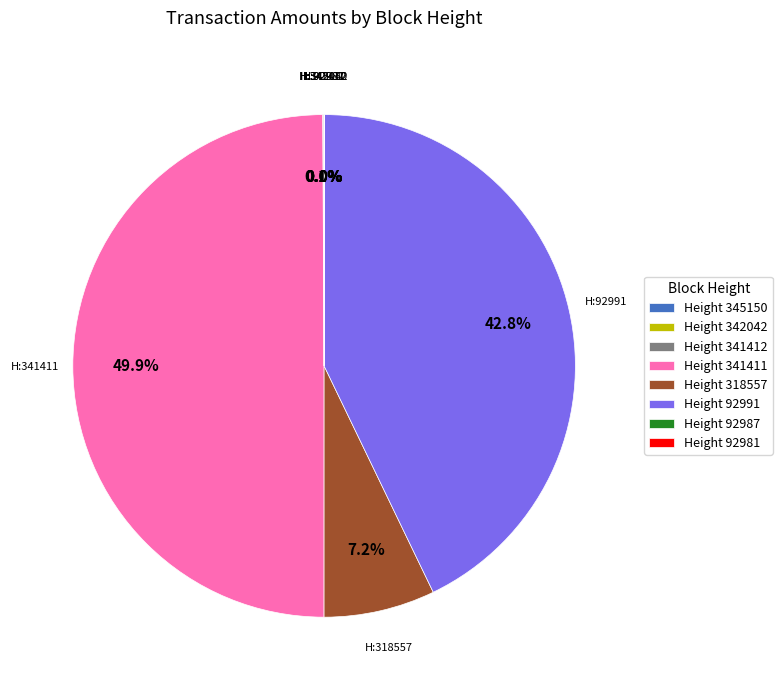

Between Height 92991 and Height 318557, which is larger?

Height 92991